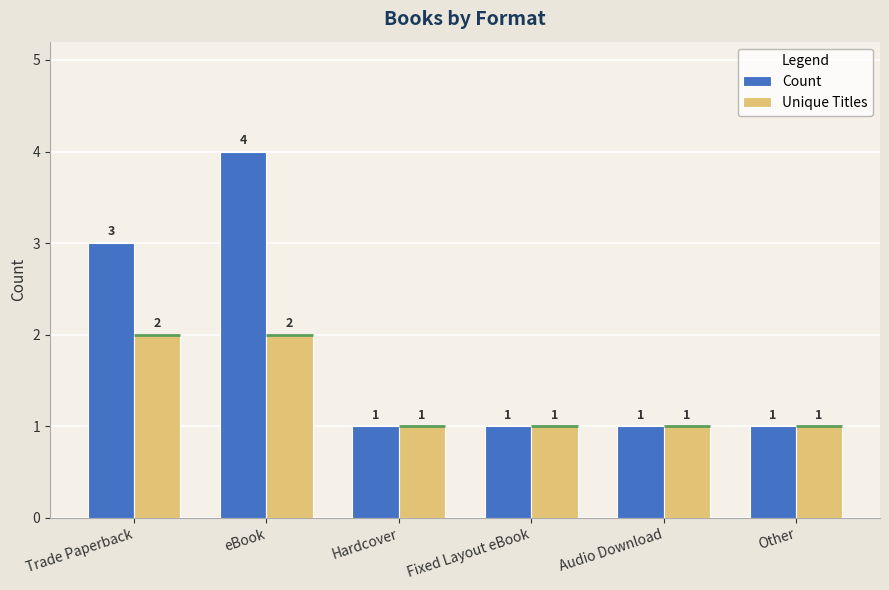

What are all the series names shown in the legend?

Count, Unique Titles